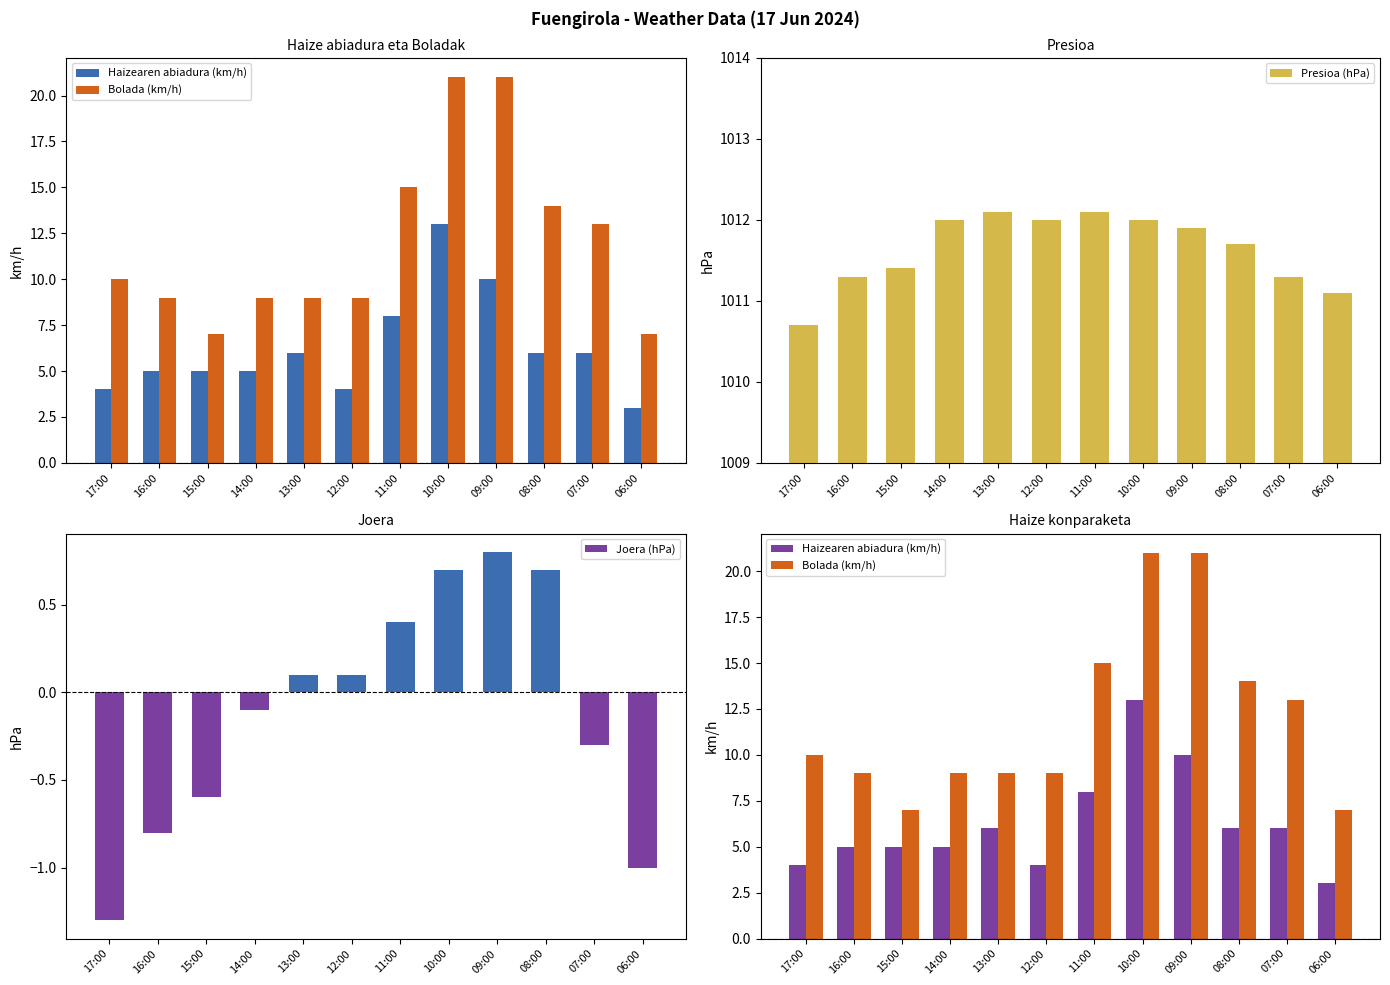

What is the sum of all Presioa (hPa) values?

12139.6